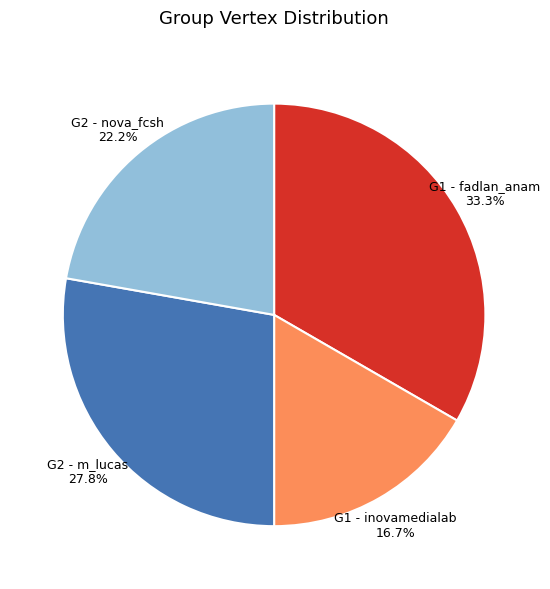

To the nearest percent, what portion does G2 - m_lucas represent?

28%